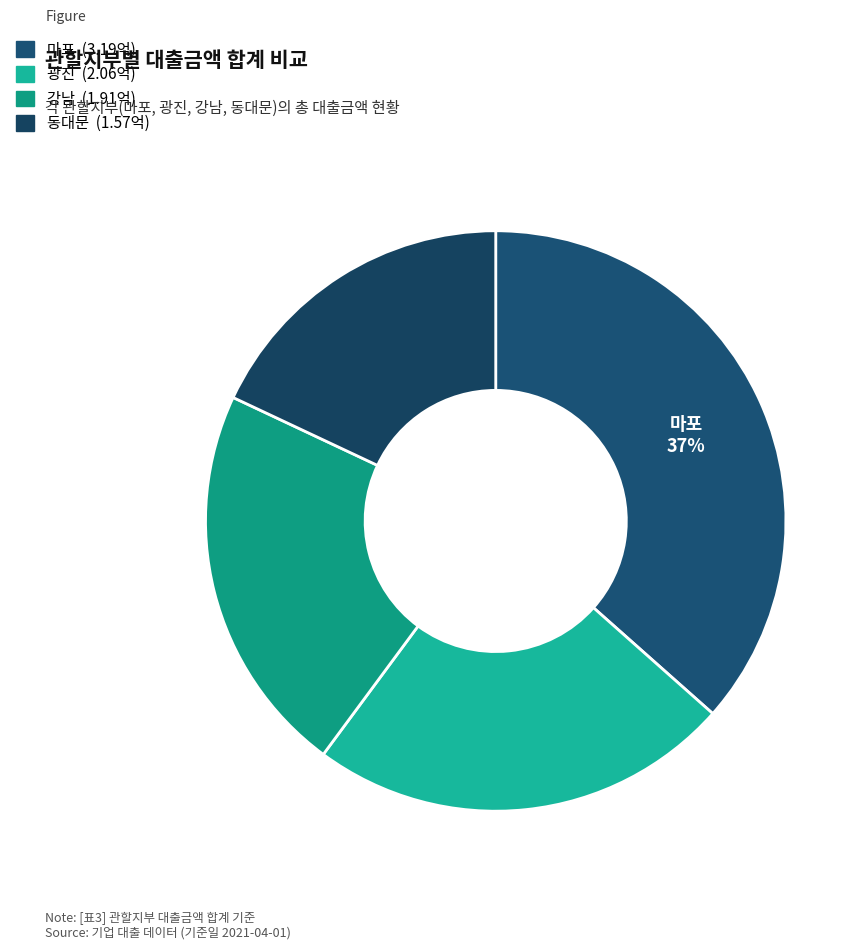

Is there a majority slice in this chart?

No